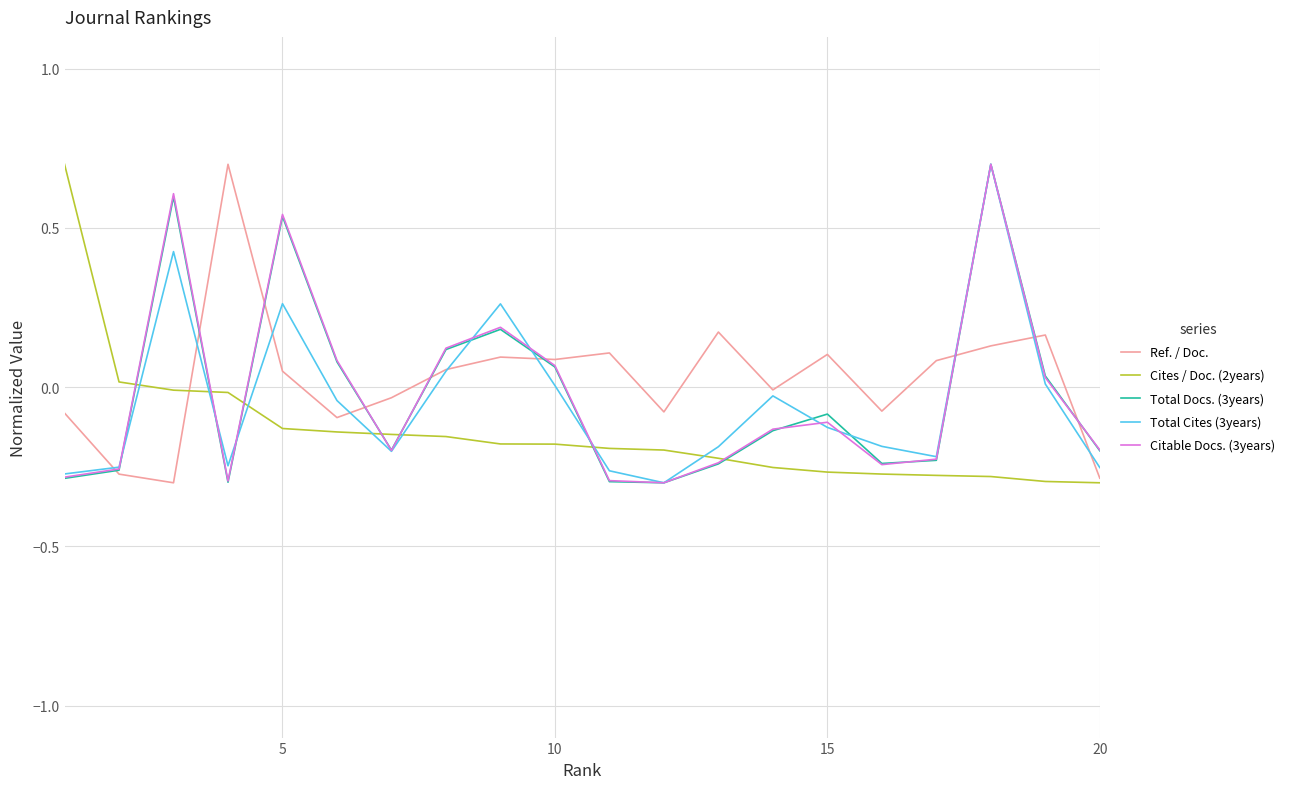

Which series ends up on top after the final intersection of Ref. / Doc. and Citable Docs. (3years)?

Citable Docs. (3years)